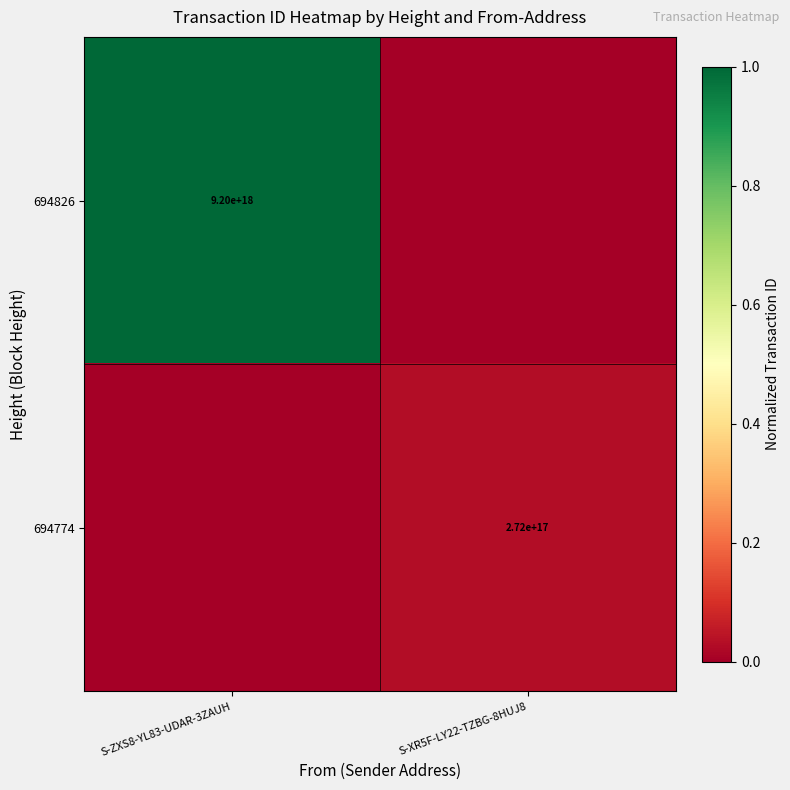

At how many categories does at least one series exceed 0?

2